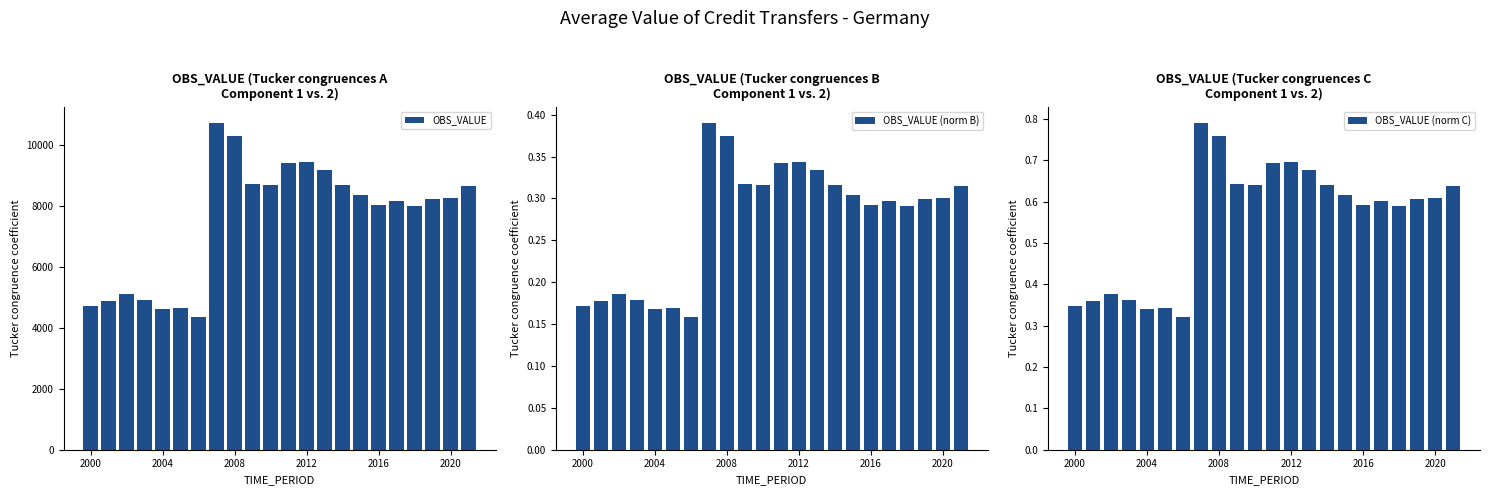

What is the lowest value of the OBS_VALUE (norm B) series?

0.2